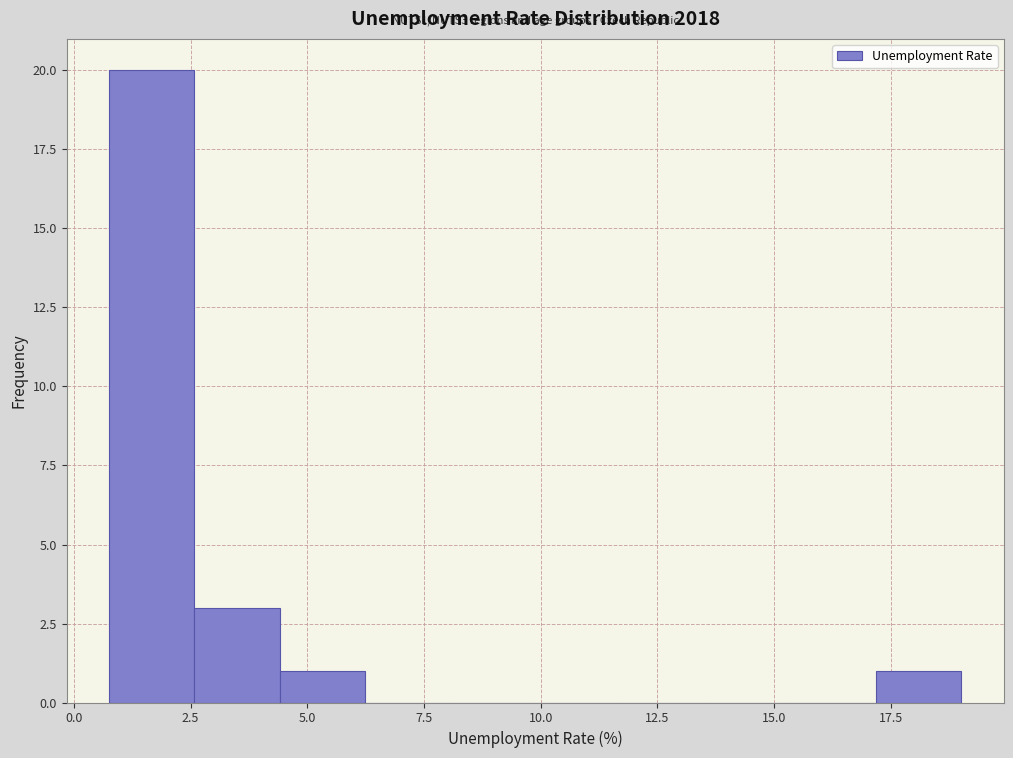

Read against the x-axis, roughly where is the centre of the tallest bar?

1.5